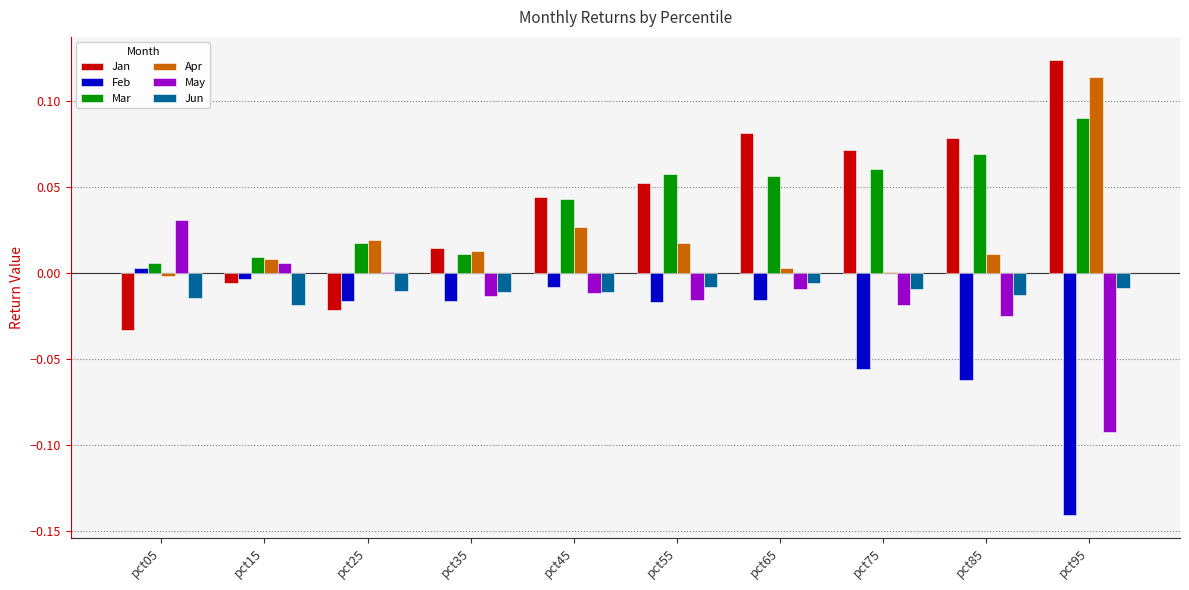

Is the value of Apr at pct25 greater than the value of Jan at pct05?

Yes